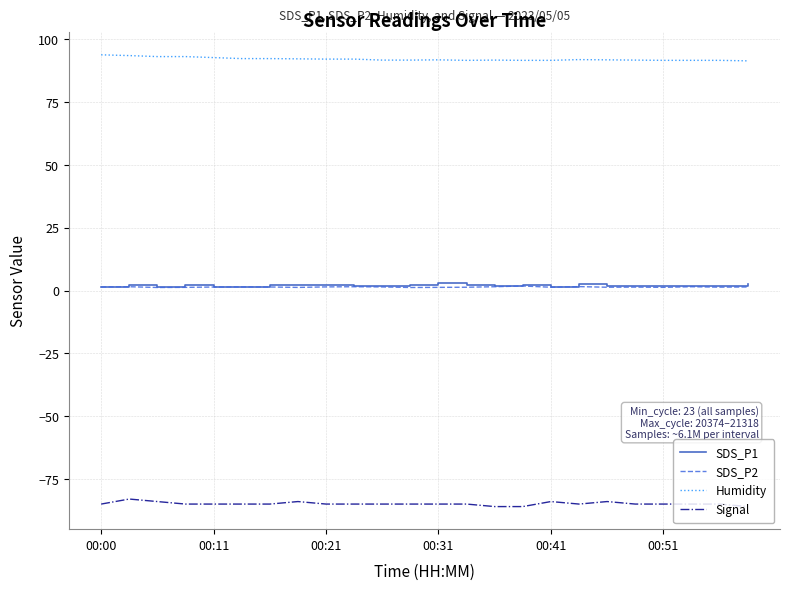

What is the minimum value shown in the chart?

-86.0